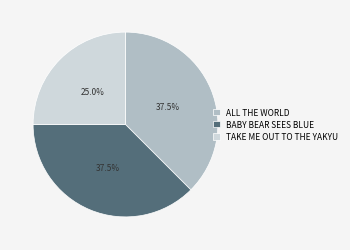

What percentage is NOT represented by ALL THE WORLD?

62.5%